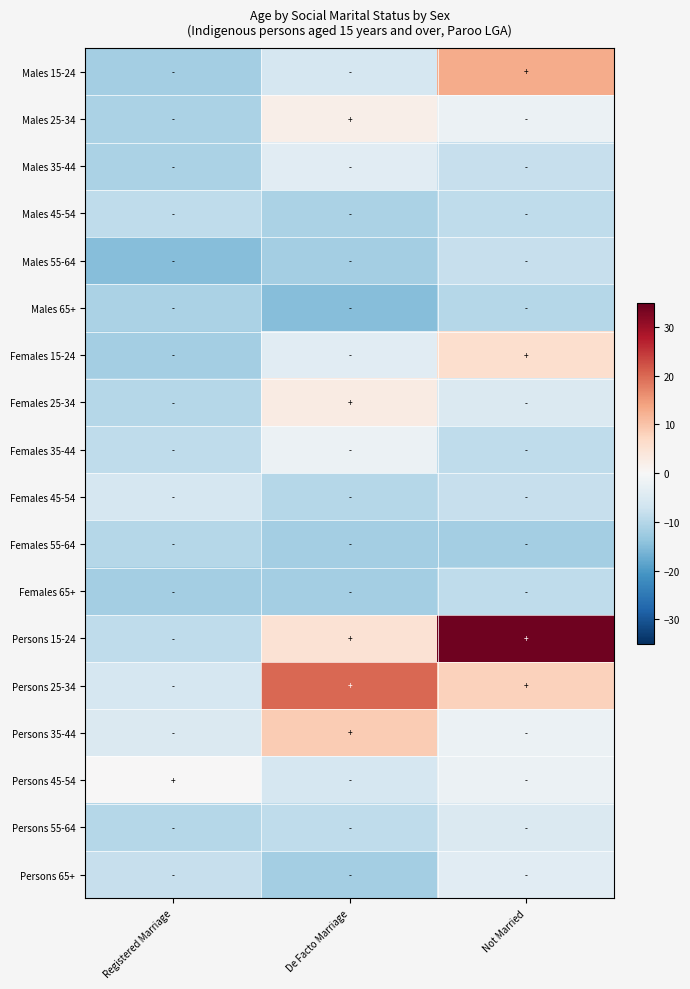

Reading left to right, what are all the values shown in this chart?

Males 15-24: Registered Marriage=-12	De Facto Marriage=-6	Not Married=13
Males 25-34: Registered Marriage=-11	De Facto Marriage=2	Not Married=-2
Males 35-44: Registered Marriage=-11	De Facto Marriage=-4	Not Married=-8
Males 45-54: Registered Marriage=-9	De Facto Marriage=-11	Not Married=-9
Males 55-64: Registered Marriage=-15	De Facto Marriage=-12	Not Married=-8
Males 65+: Registered Marriage=-11	De Facto Marriage=-15	Not Married=-10
Females 15-24: Registered Marriage=-12	De Facto Marriage=-4	Not Married=6
Females 25-34: Registered Marriage=-10	De Facto Marriage=3	Not Married=-5
Females 35-44: Registered Marriage=-9	De Facto Marriage=-2	Not Married=-9
Females 45-54: Registered Marriage=-6	De Facto Marriage=-10	Not Married=-8
Females 55-64: Registered Marriage=-10	De Facto Marriage=-12	Not Married=-12
Females 65+: Registered Marriage=-12	De Facto Marriage=-12	Not Married=-9
Persons 15-24: Registered Marriage=-9	De Facto Marriage=5	Not Married=34
Persons 25-34: Registered Marriage=-6	De Facto Marriage=20	Not Married=8
Persons 35-44: Registered Marriage=-5	De Facto Marriage=9	Not Married=-2
Persons 45-54: Registered Marriage=0	De Facto Marriage=-6	Not Married=-2
Persons 55-64: Registered Marriage=-10	De Facto Marriage=-9	Not Married=-5
Persons 65+: Registered Marriage=-8	De Facto Marriage=-12	Not Married=-4